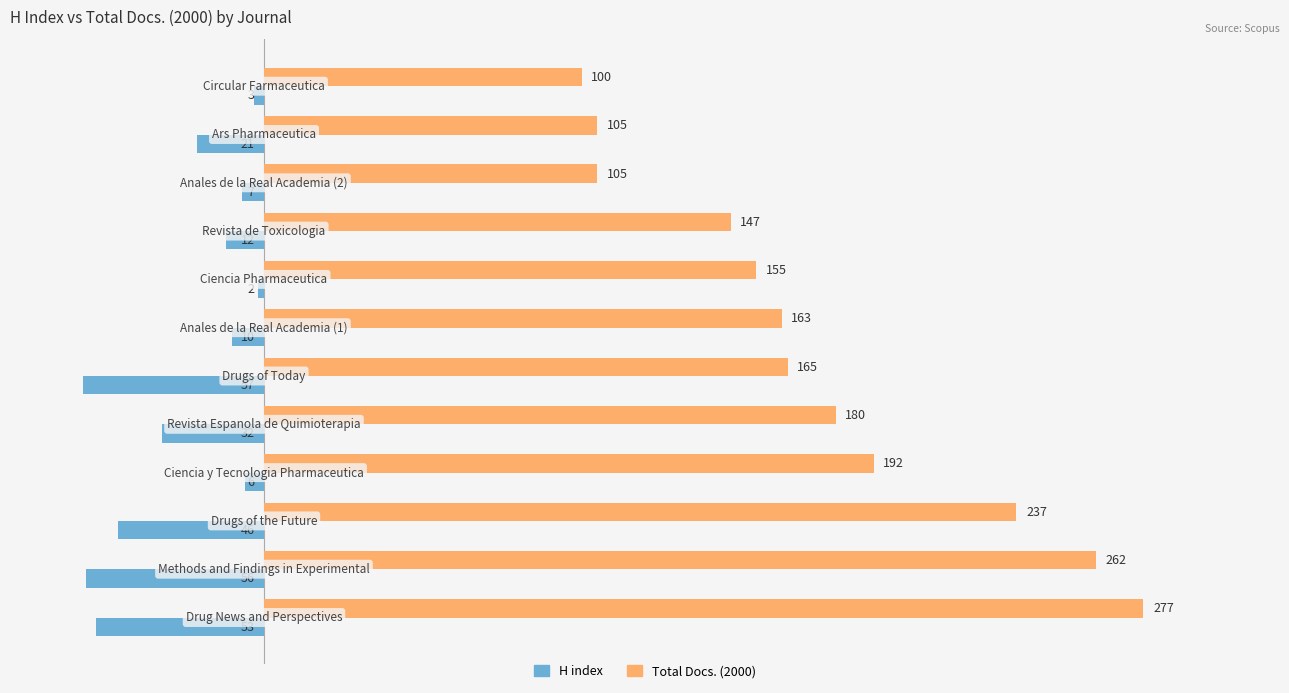

What is the sum of all Total Docs. (2000) values?

2088